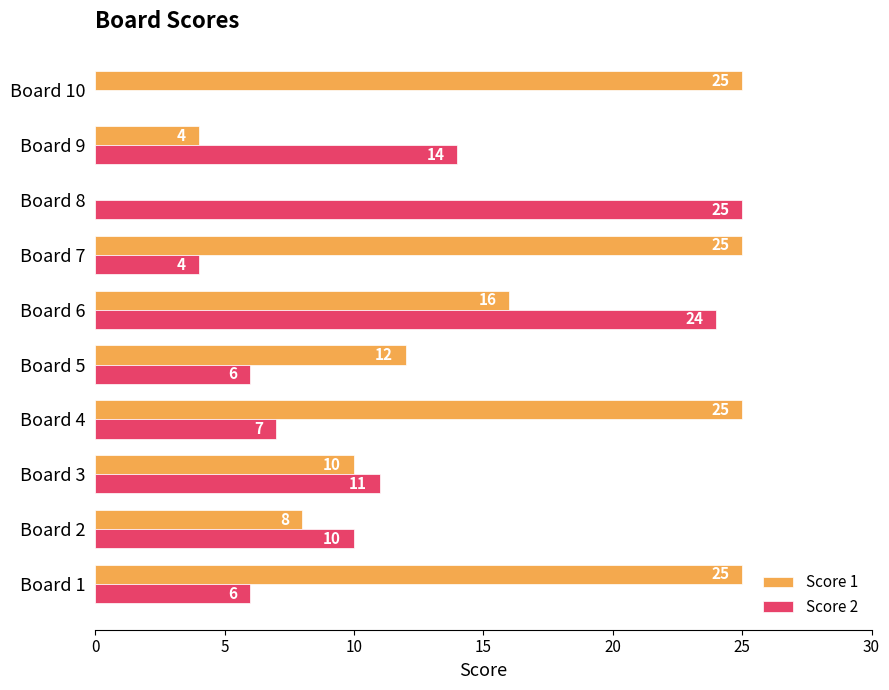

Which series has the largest total across all categories?

Score 1